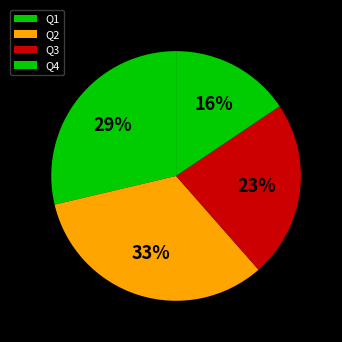

The Q3 slice represents 23% of the pie. True or false?

True